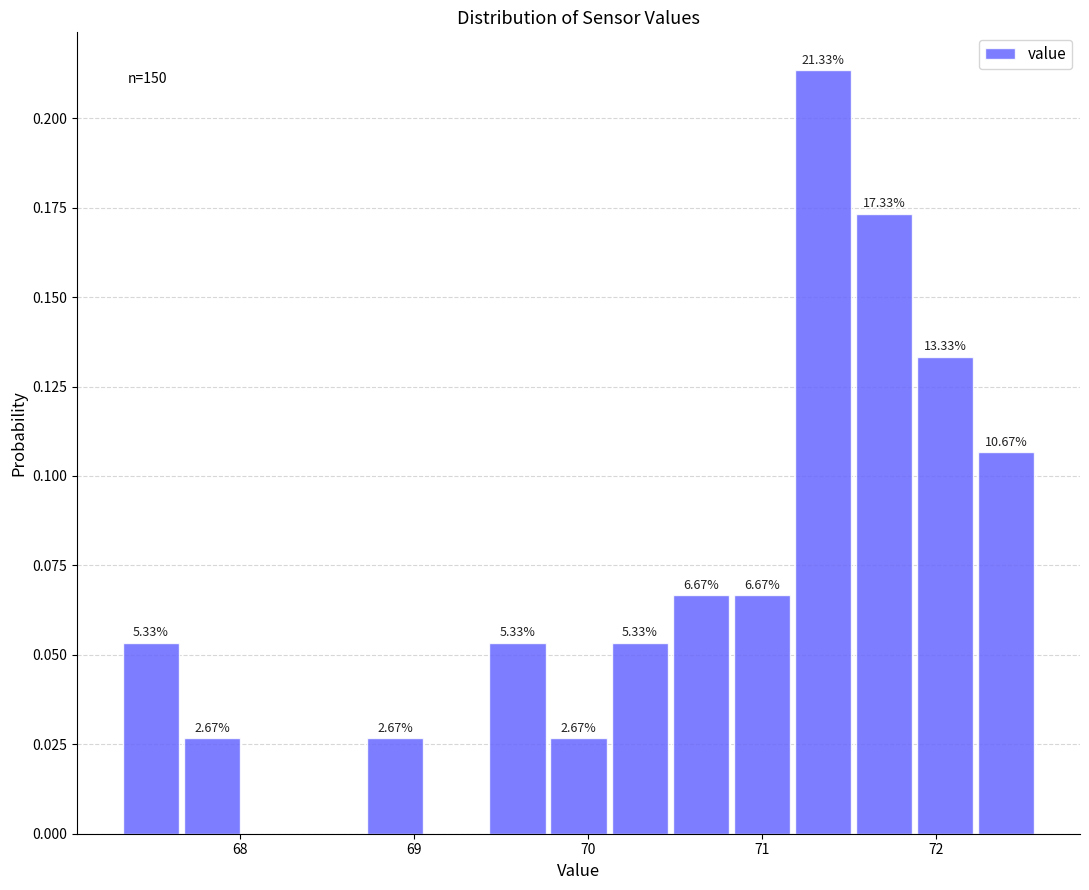

Around what value on the x-axis is the tallest bar? Give the approximate position of its centre, as read against the axis.

71.4